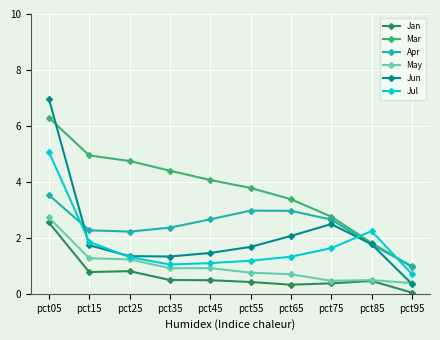

List the series in order of their peak value, highest first.

Jun, Mar, Jul, Apr, May, Jan